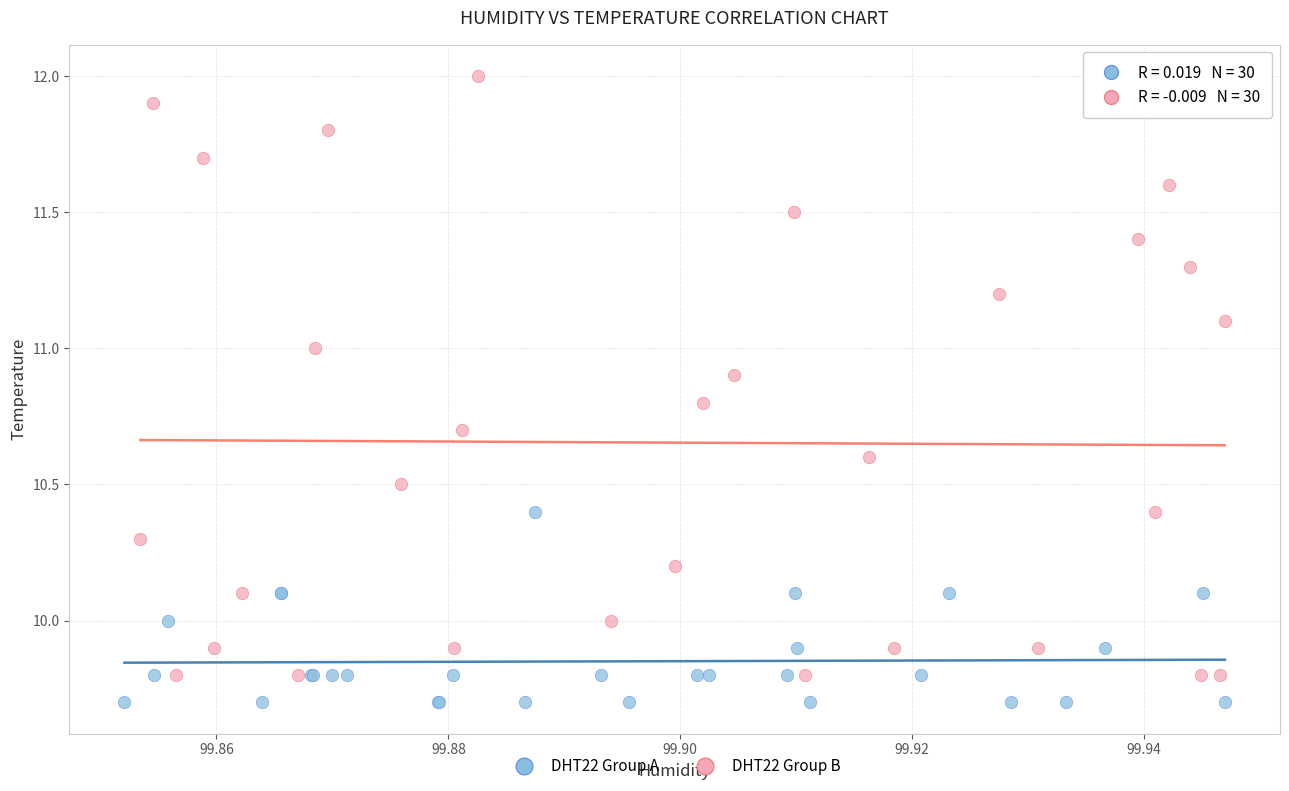

Which series has the widest spread of Y values?

DHT22 Group B